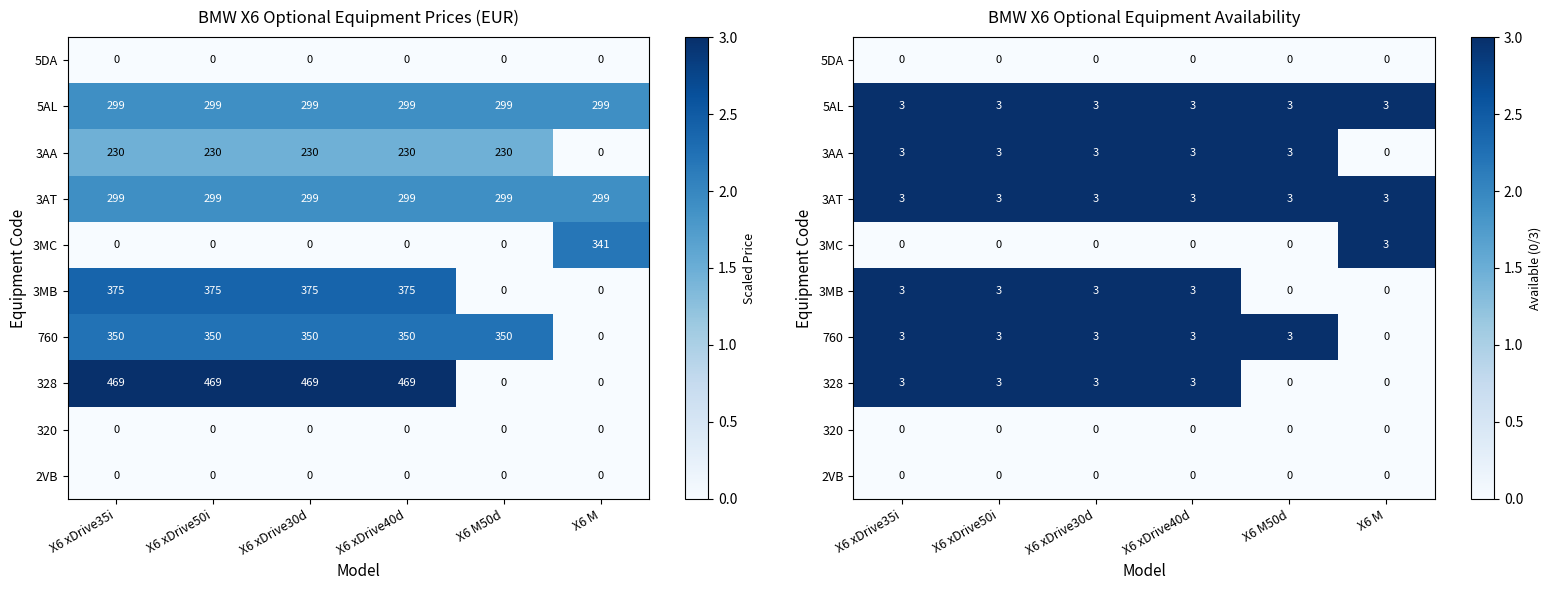

At X6 M50d, list the series in order from smallest to largest.

5DA, 3MC, 3MB, 328, 320, 2VB, 5AL, 3AA, 3AT, 760